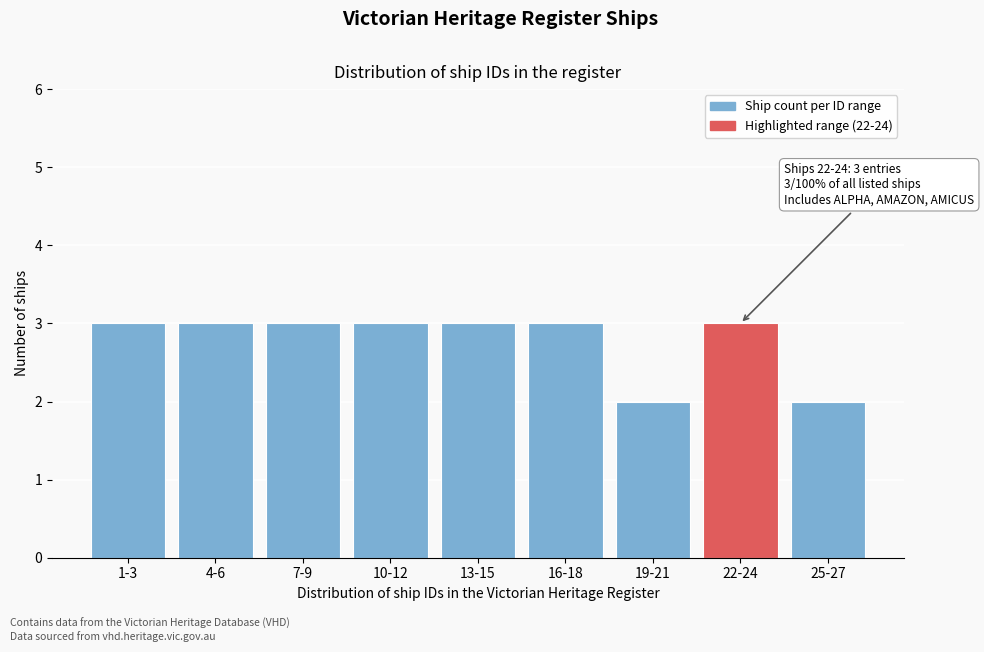

Reading right to left, what are all the values shown in this chart?

25-27=2	22-24=3	19-21=2	16-18=3	13-15=3	10-12=3	7-9=3	4-6=3	1-3=3